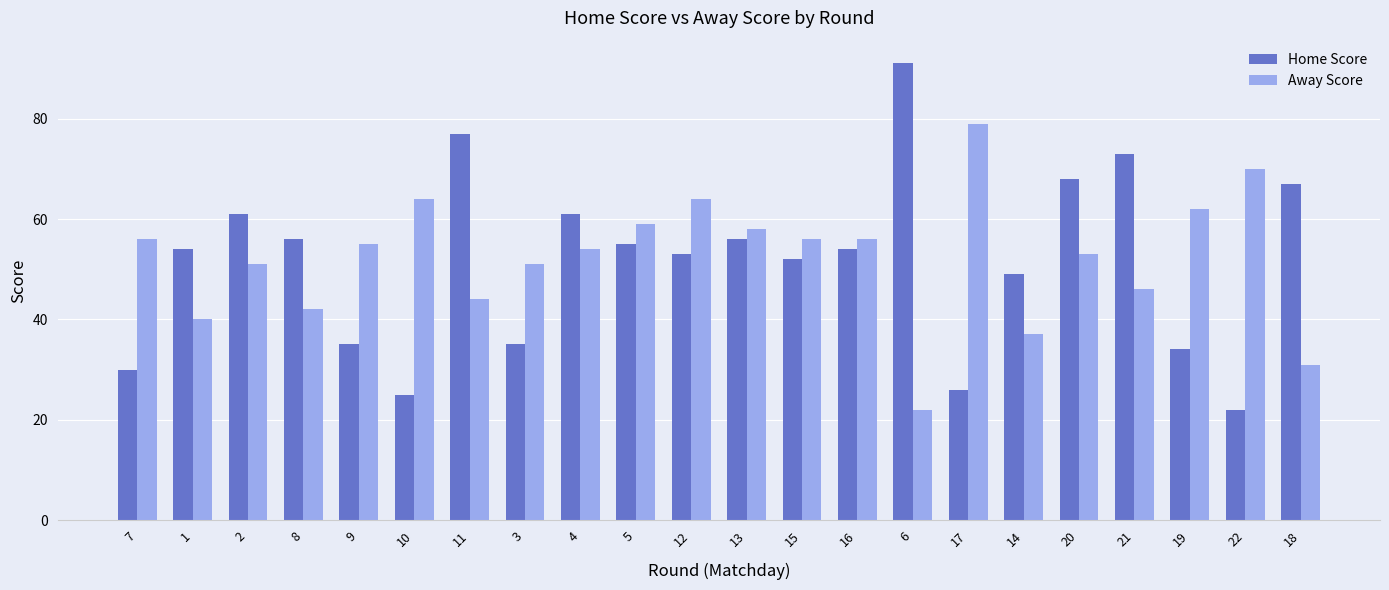

Which series has the largest range (max minus min)?

Home Score